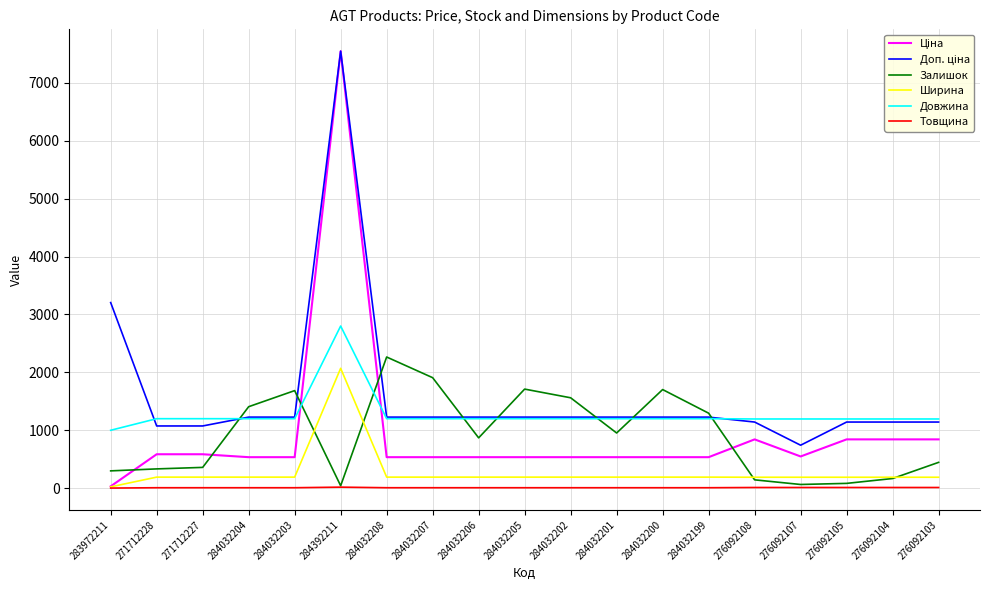

What is the highest value of the Довжина series?

2800.0